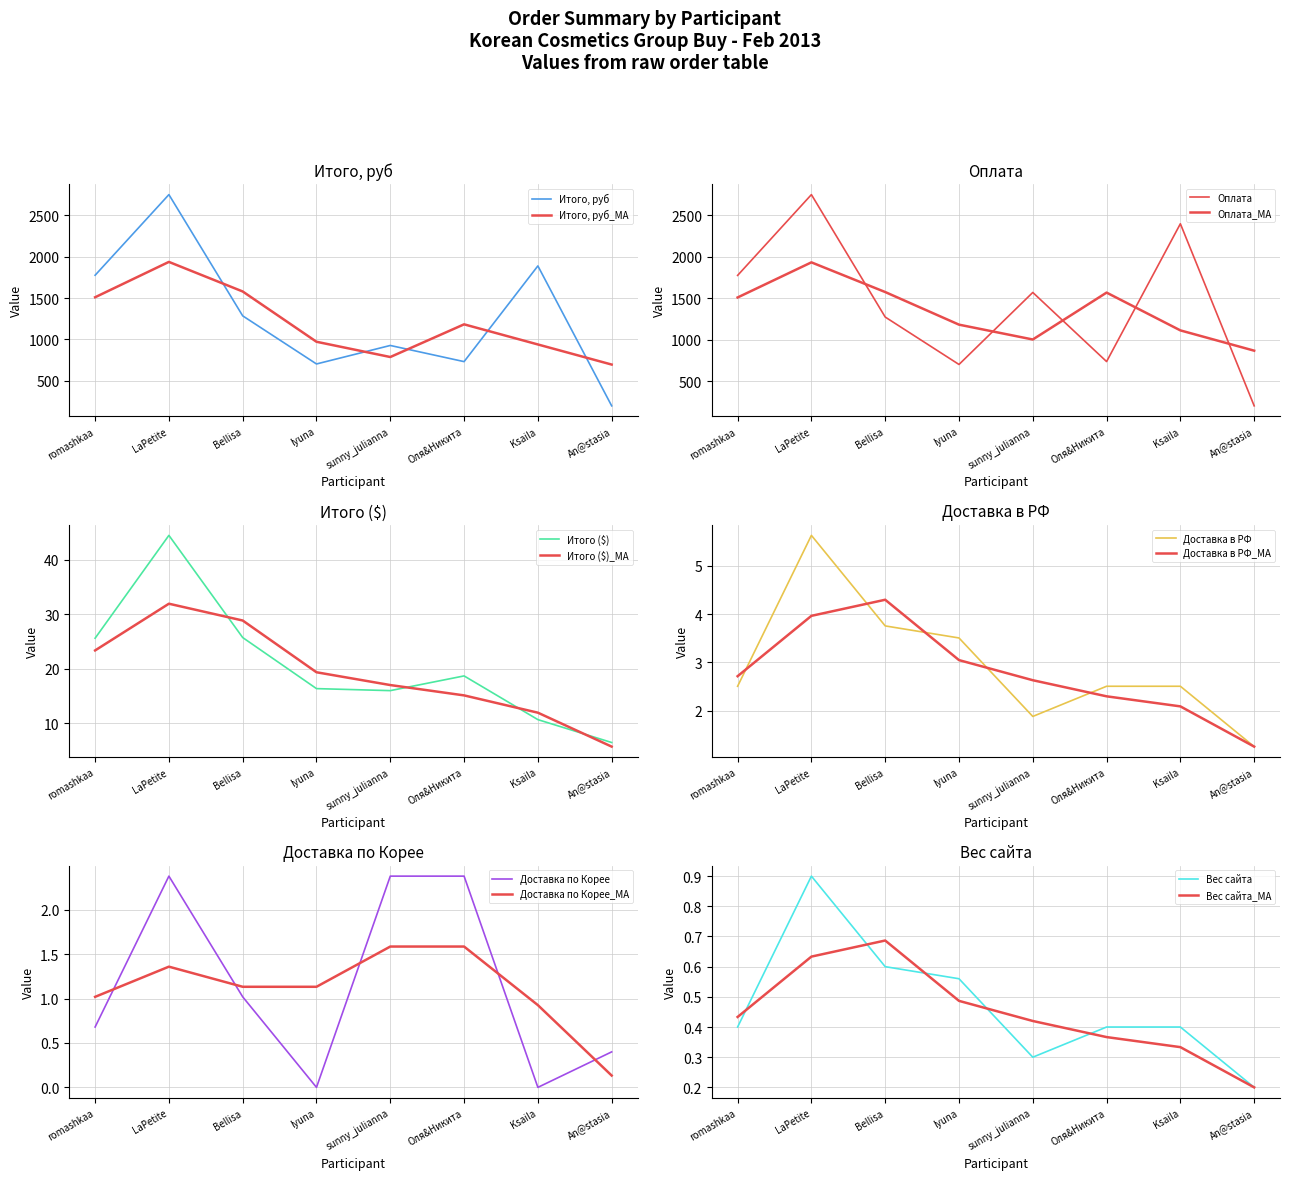

Is it true that Оплата equals 1570.0 at sunny_julianna?

True